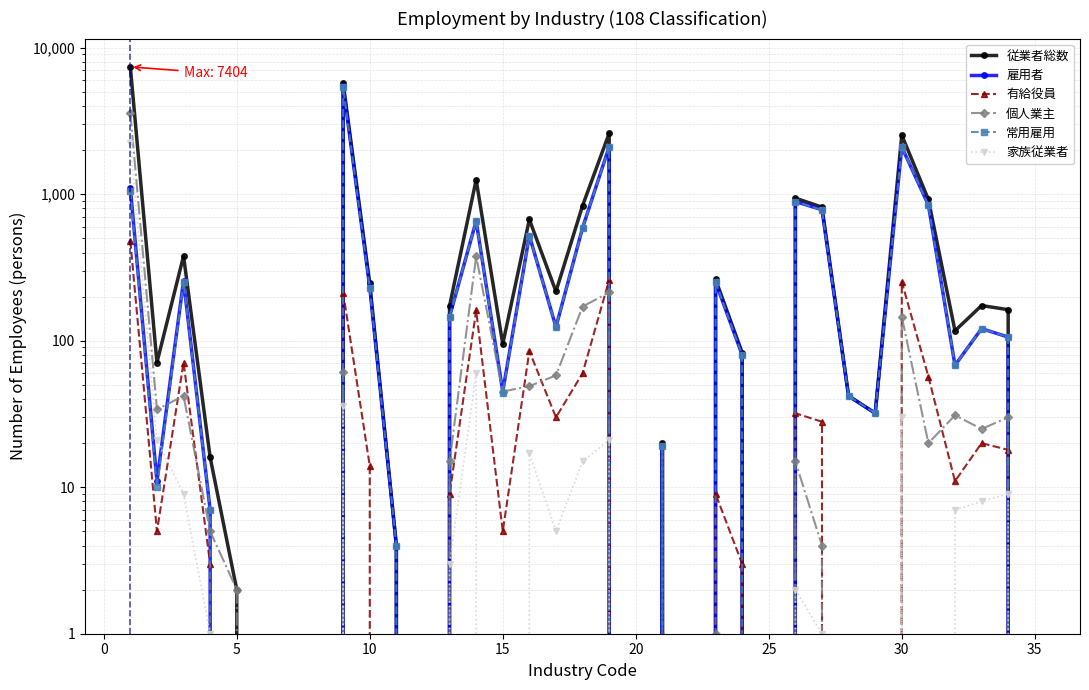

At which category does the chart reach its minimum across all series?

20